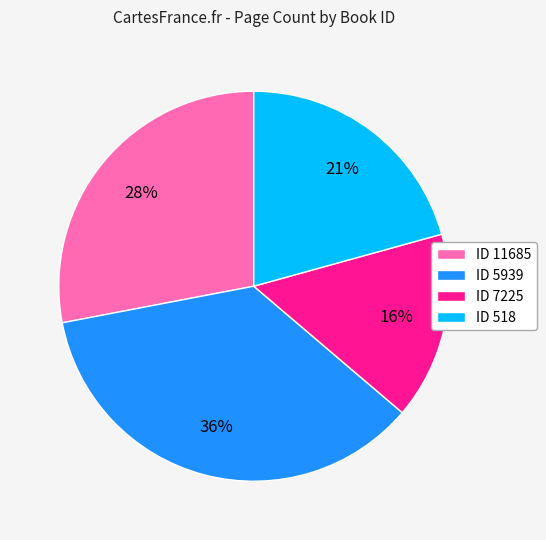

Rank the categories by value from highest to lowest.

ID 5939, ID 11685, ID 518, ID 7225